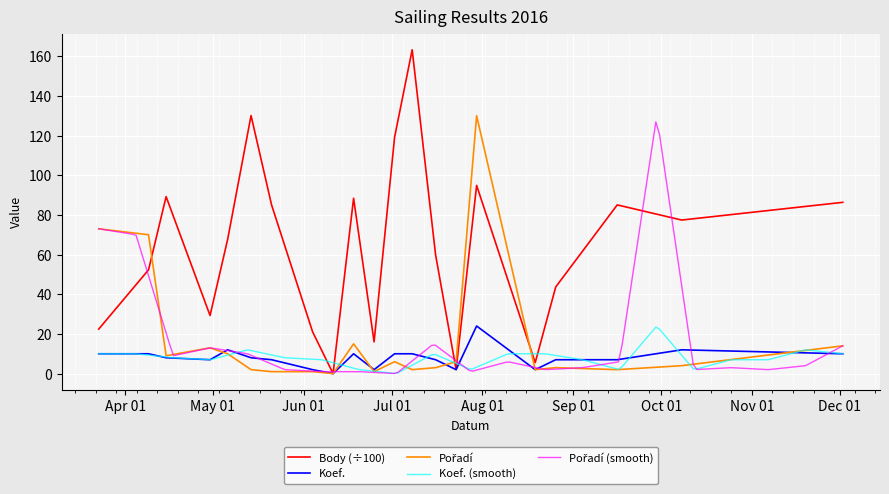

Which series has the largest total across all categories?

Body_scaled